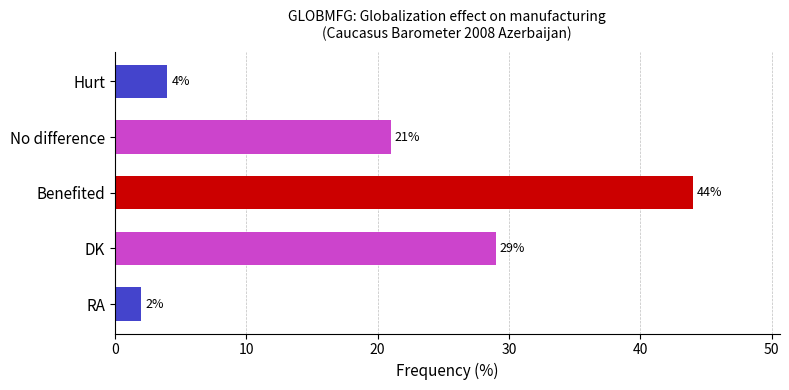

Rank the categories by value from lowest to highest.

RA, Hurt, No difference, DK, Benefited